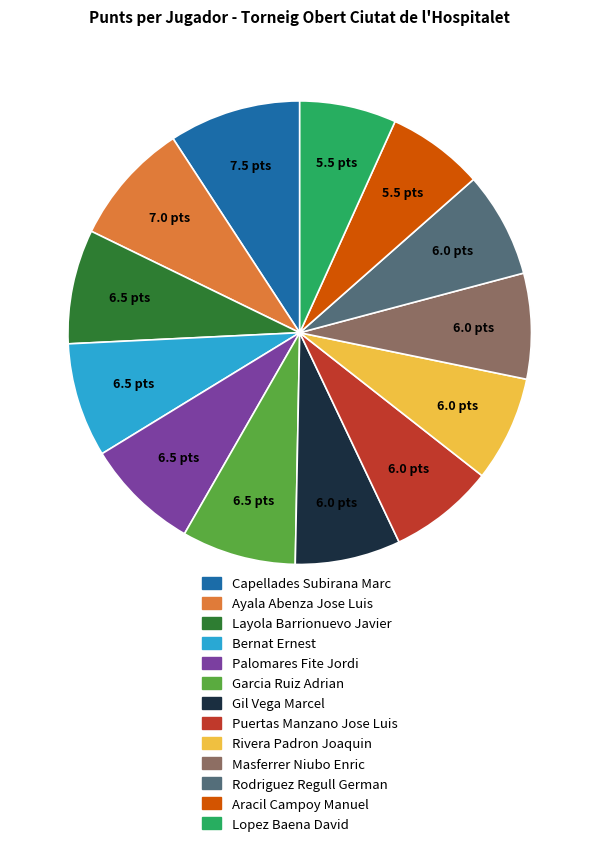

How many segments does this pie chart have?

13